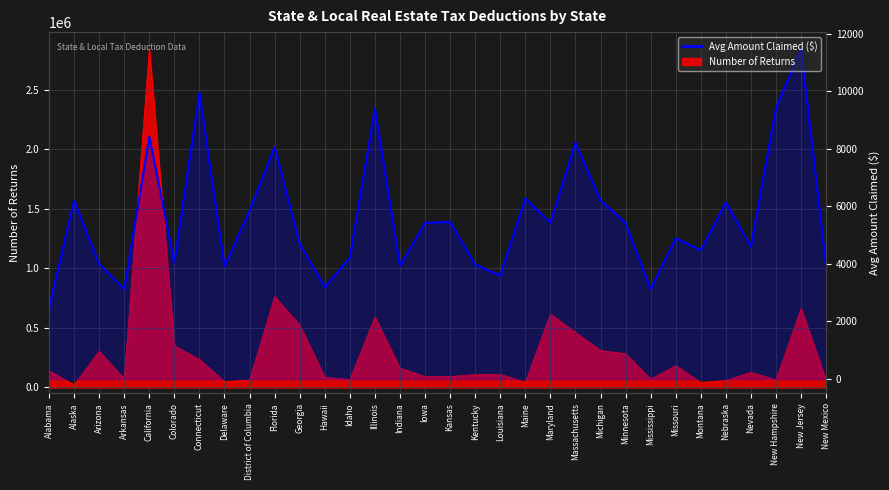

True or false: the data shows 3928.1 at New Mexico.

True